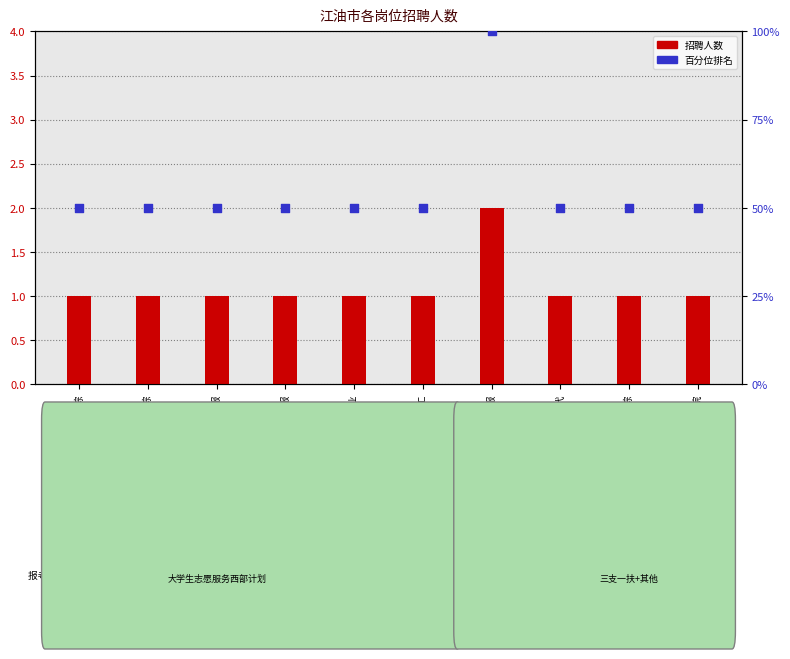

At which category is the sum across all series the highest?

马角镇便民服